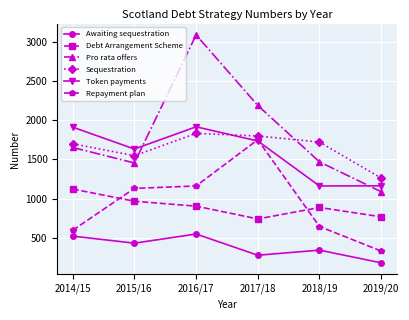

What is the average value of the Pro rata offers series?

1824.2